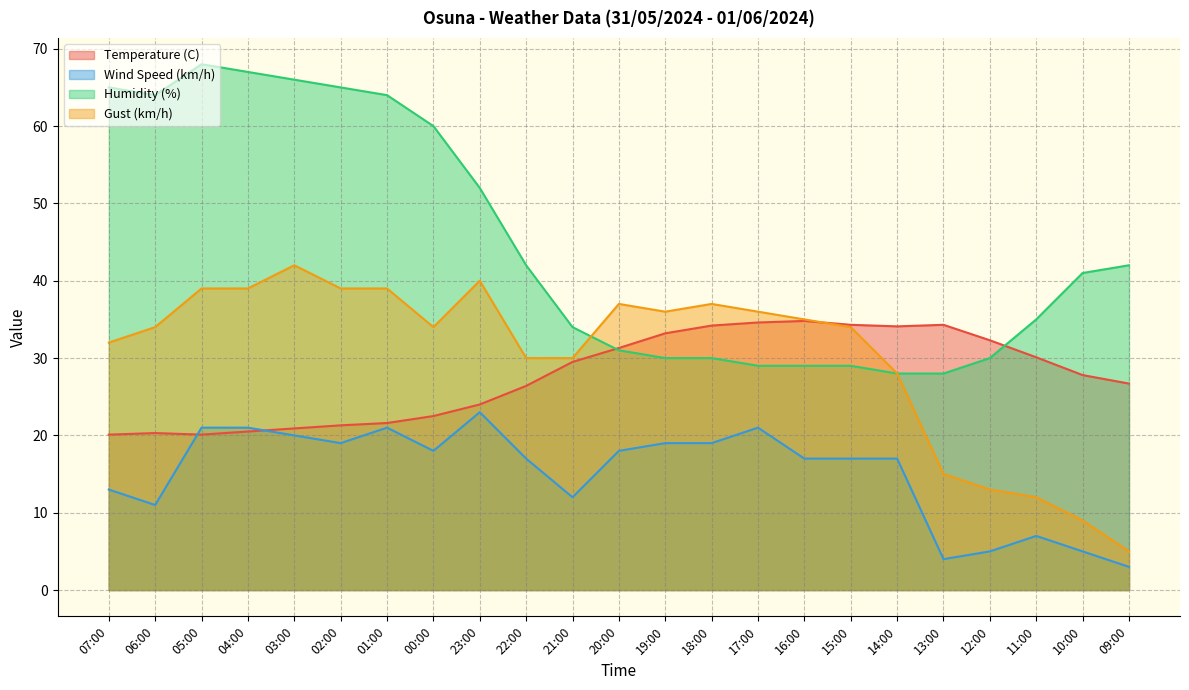

What is the highest value of the Gust (km/h) series?

42.0